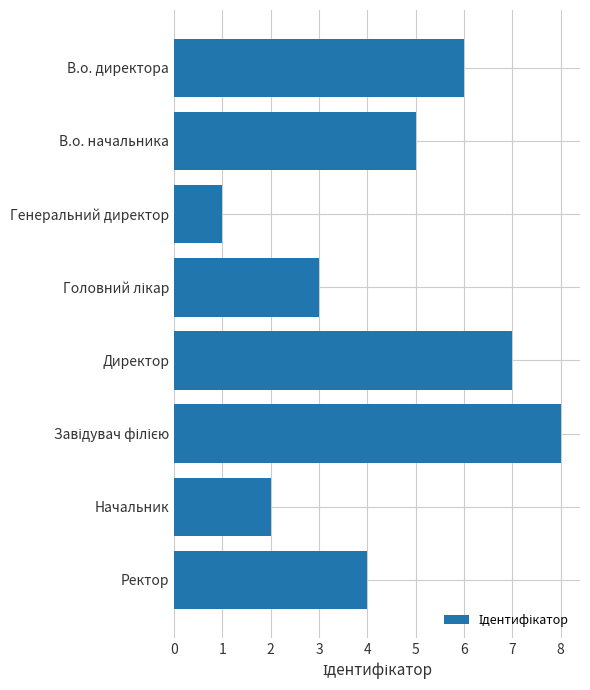

What is the sum of the values at В.о. начальника and Директор?

12